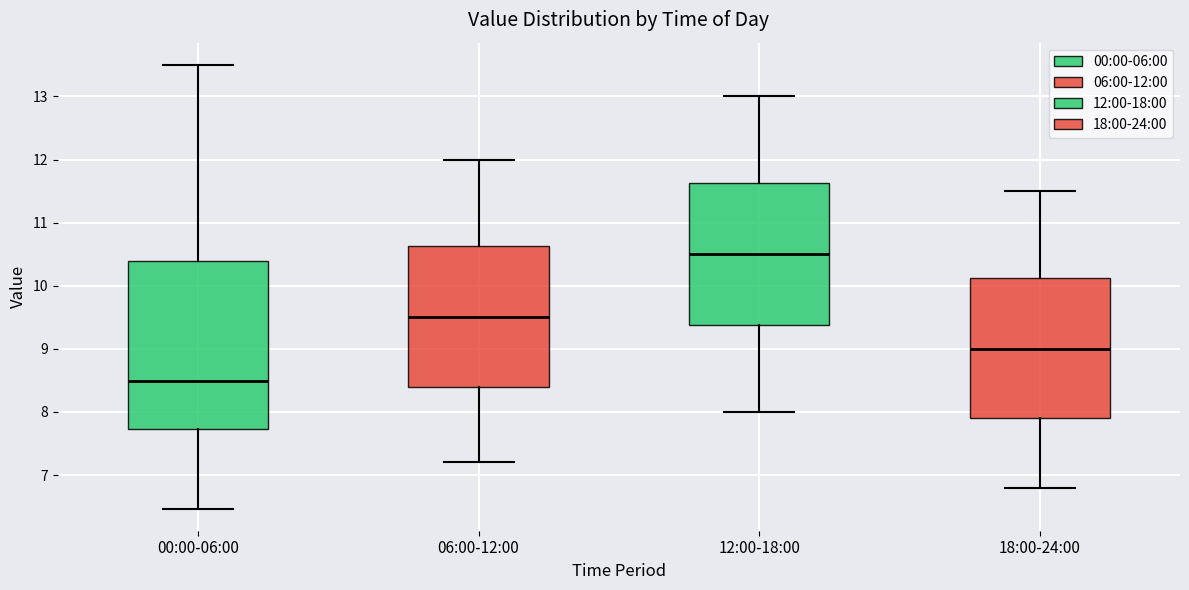

Comparing the boxes themselves (not the whiskers), which one is the tallest?

00:00-06:00